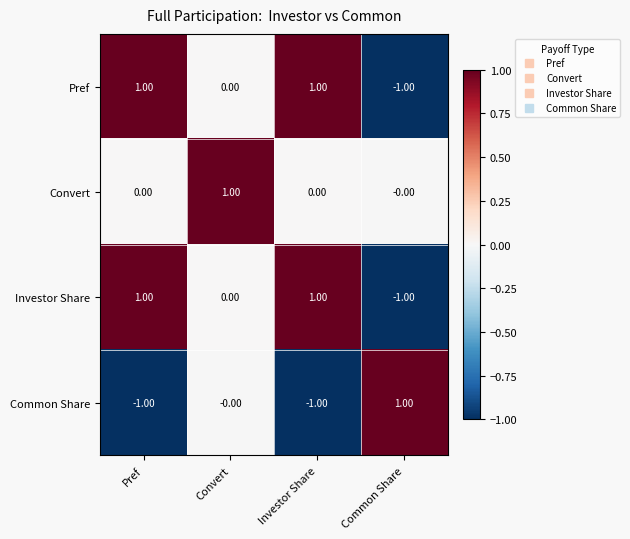

At how many categories does at least one series exceed 0?

4